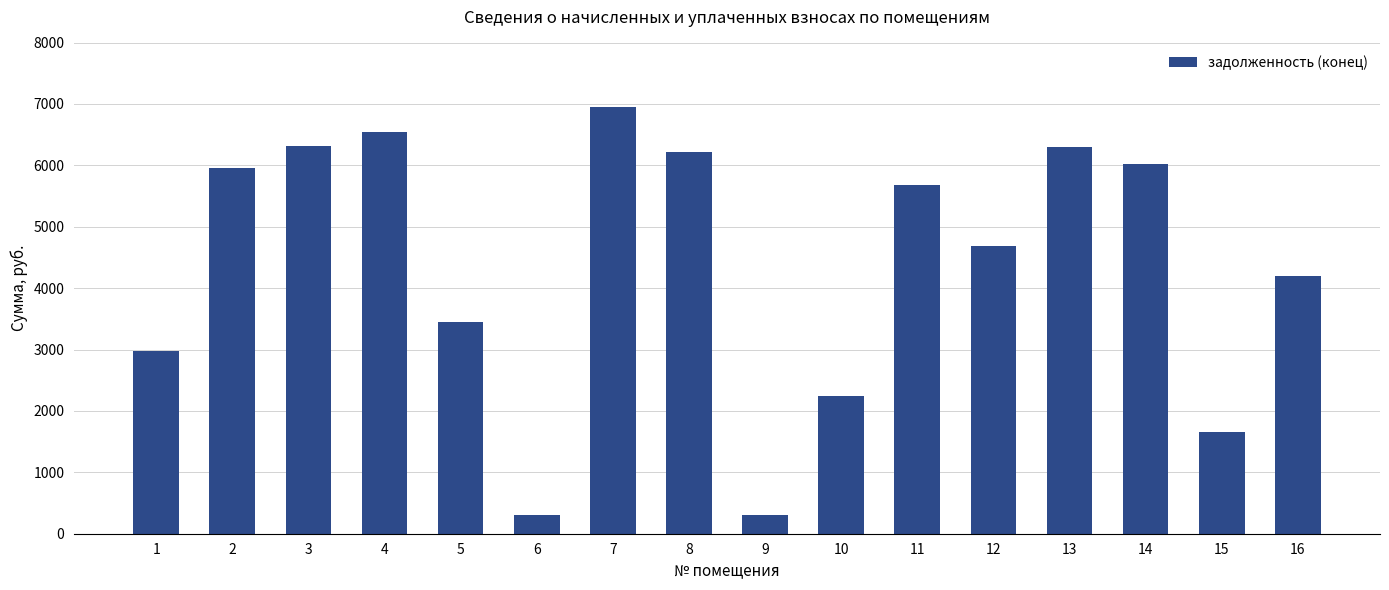

How many values are below 5686?

8